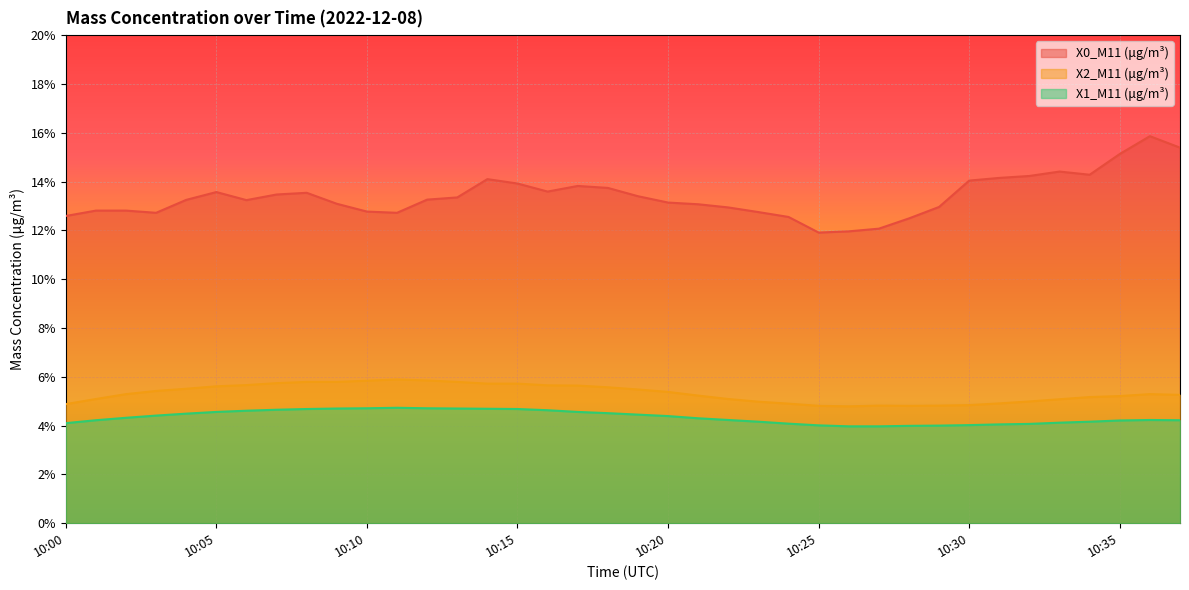

Does the chart display data point markers on the line(s)?

No